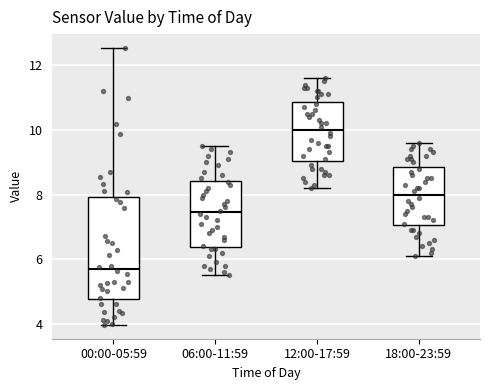

Reading left to right, read every box against the y-axis: the position of its median line, the range the box covers, and the ends of its whiskers. The values are not printed on the chart, so give them approximately, as read against the axis.

00:00-05:59: median 5.8, box 4.8 to 8.0, whiskers 4.0 to 12.6
06:00-11:59: median 7.4, box 6.4 to 8.4, whiskers 5.6 to 9.6
12:00-17:59: median 10.0, box 9.0 to 10.8, whiskers 8.2 to 11.6
18:00-23:59: median 8.0, box 7.0 to 8.8, whiskers 6.2 to 9.6